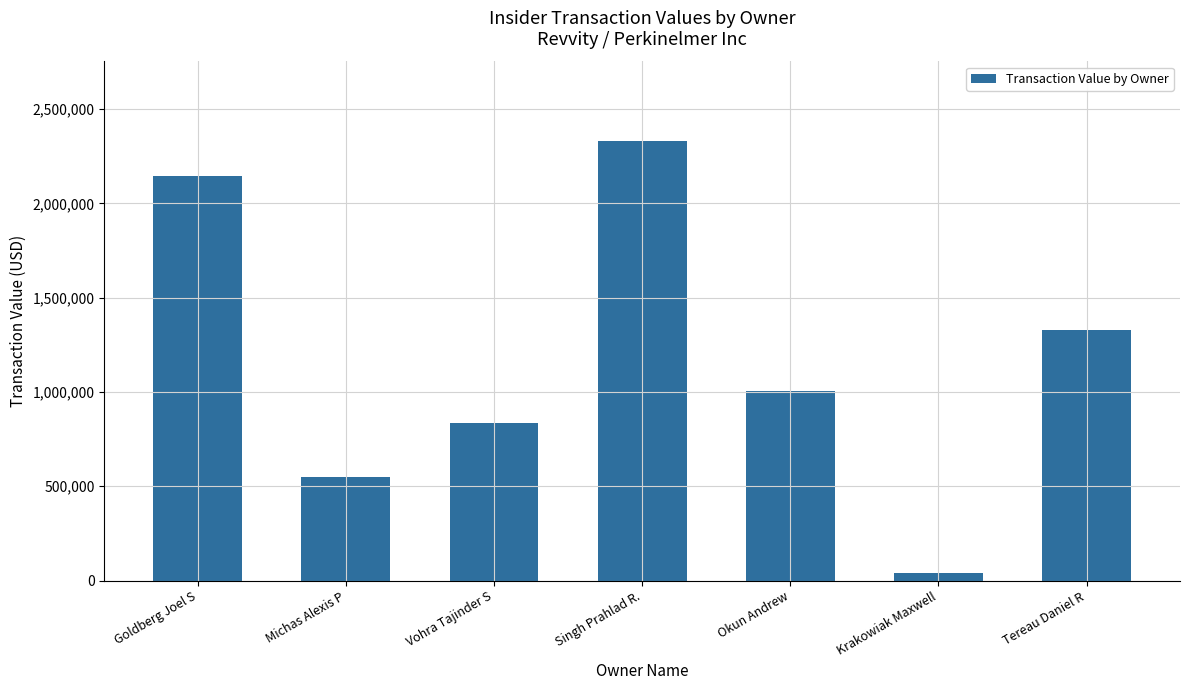

What value does the data have at Tereau Daniel R, to the nearest 10?

1328910